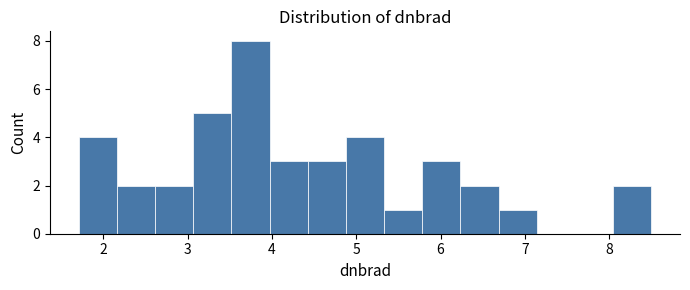

Over which range of the x-axis is the bar tallest?

3.5 to 4.0